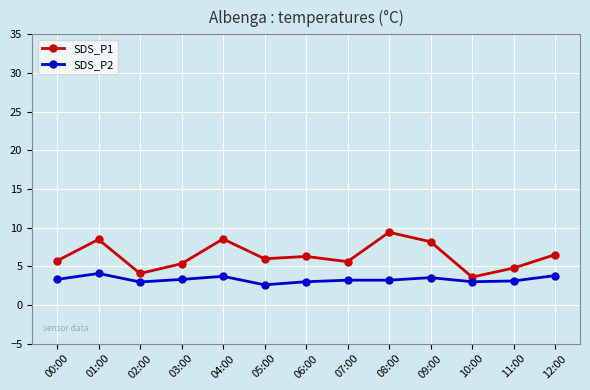

What is the difference between the SDS_P1 values at 01:00 and 11:00?

3.7